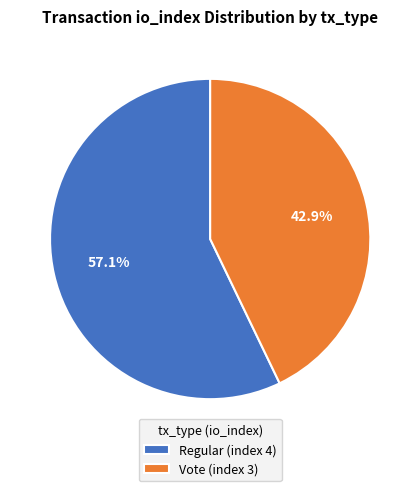

Is Regular (index 4) the majority of the pie?

Yes